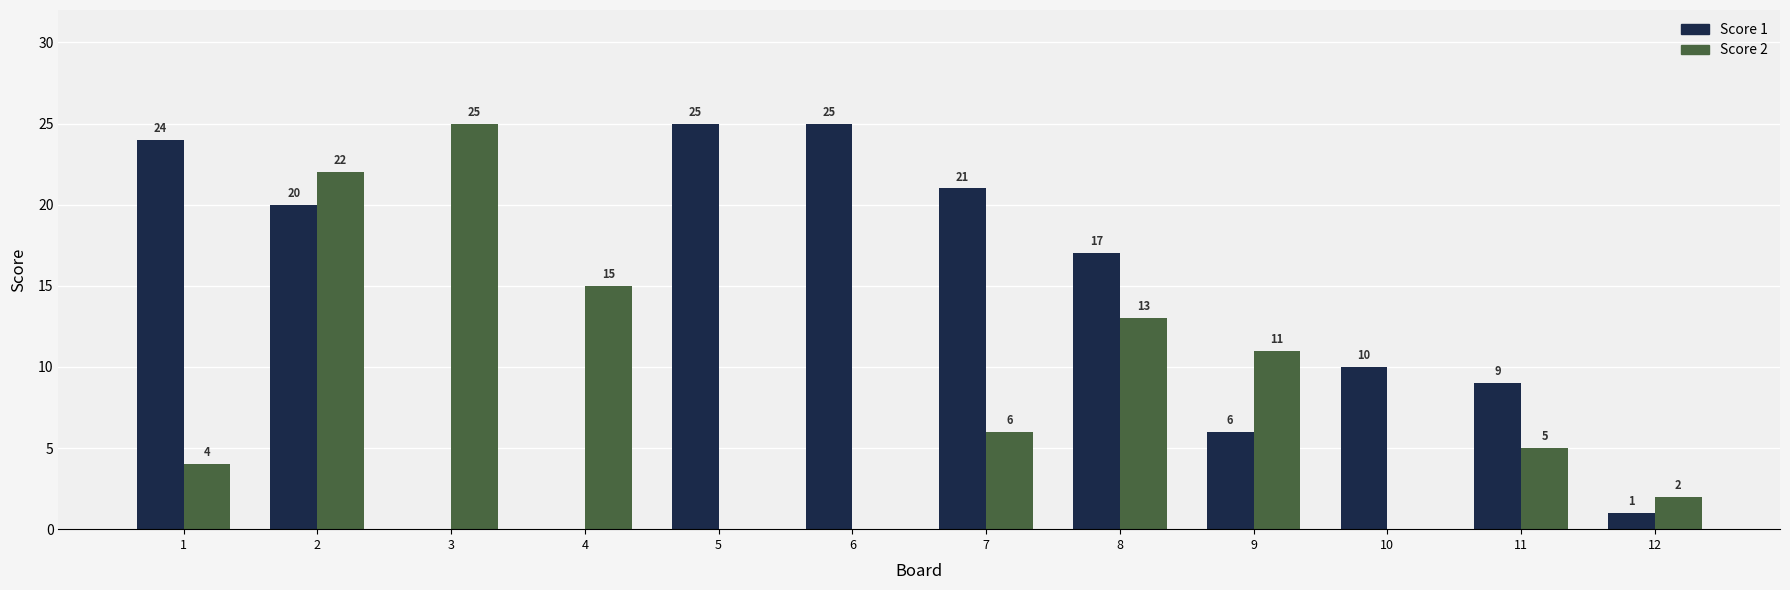

At which label does Score 2 first exceed 6?

2